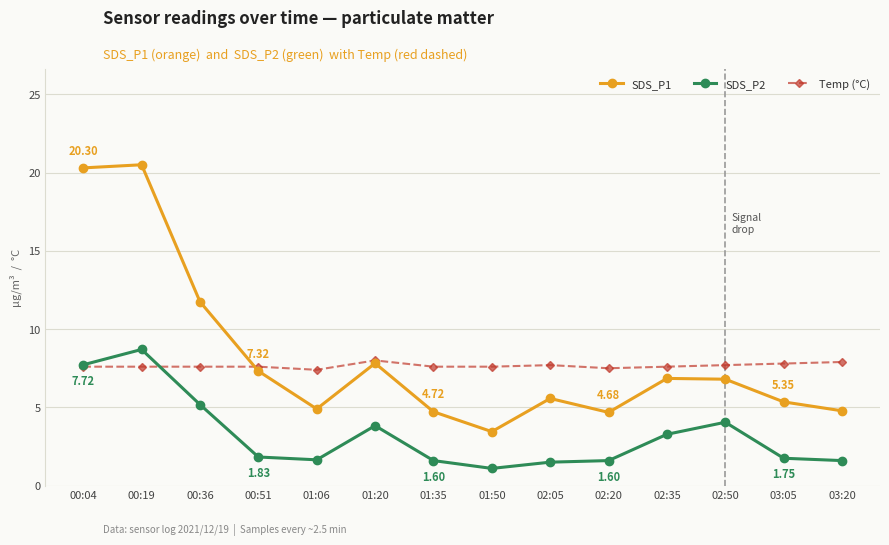

How many lines are shown in the chart?

3